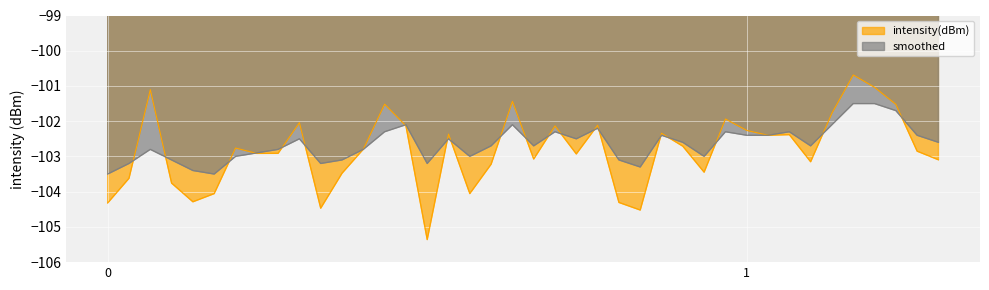

In intensity(dBm), how many points are lower than both neighbors (excluding endpoints)?

11